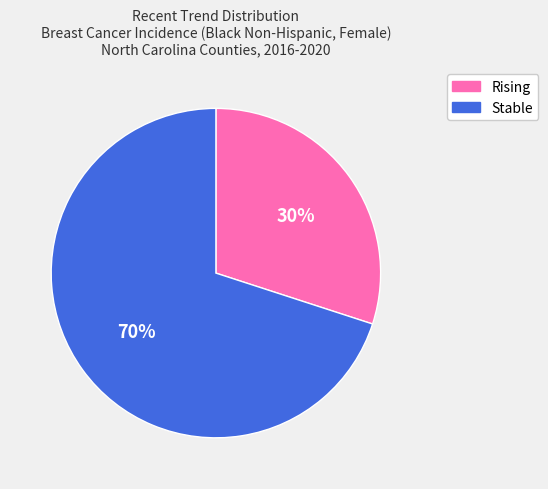

To the nearest percent, what is the difference between the largest and smallest slice percentages?

40%